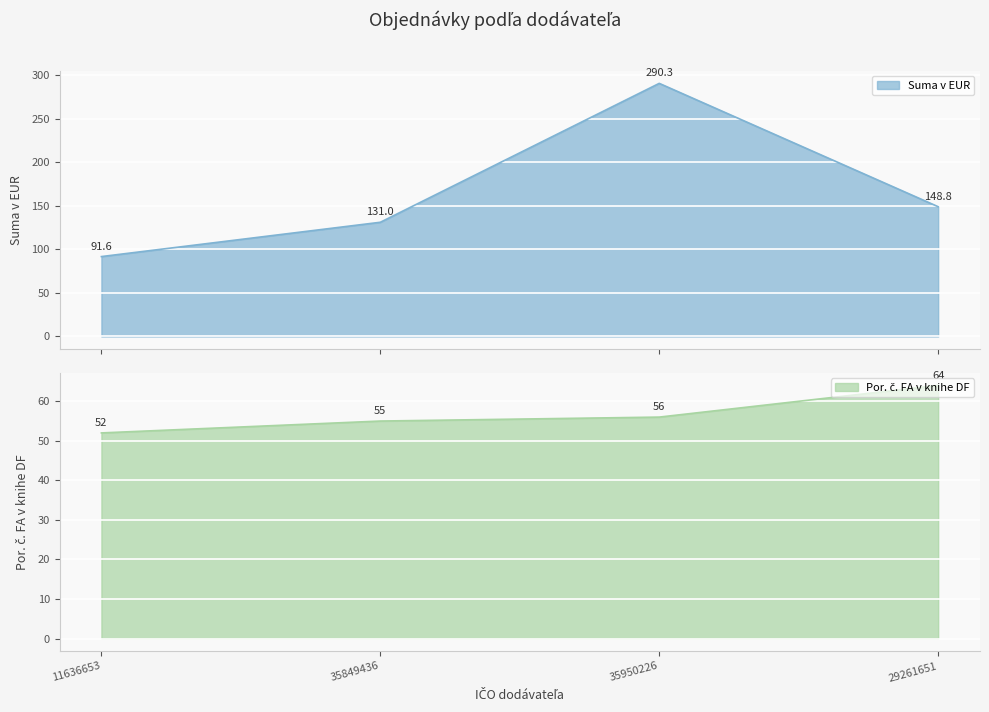

Reading left to right, extract all data points from this chart.

Suma v EUR: 91.6	131.0	290.3	148.8
Por. č. FA v knihe DF: 52.0	55.0	56.0	64.0